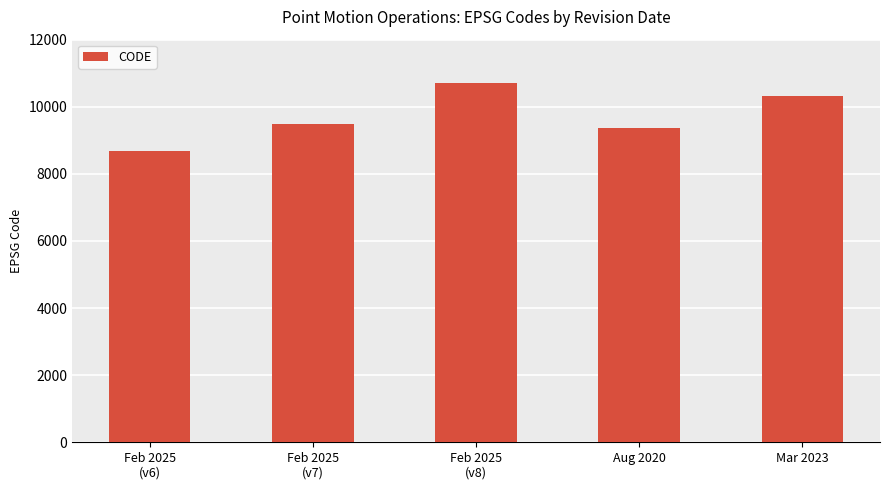

What is the difference between the maximum and minimum values?

2031